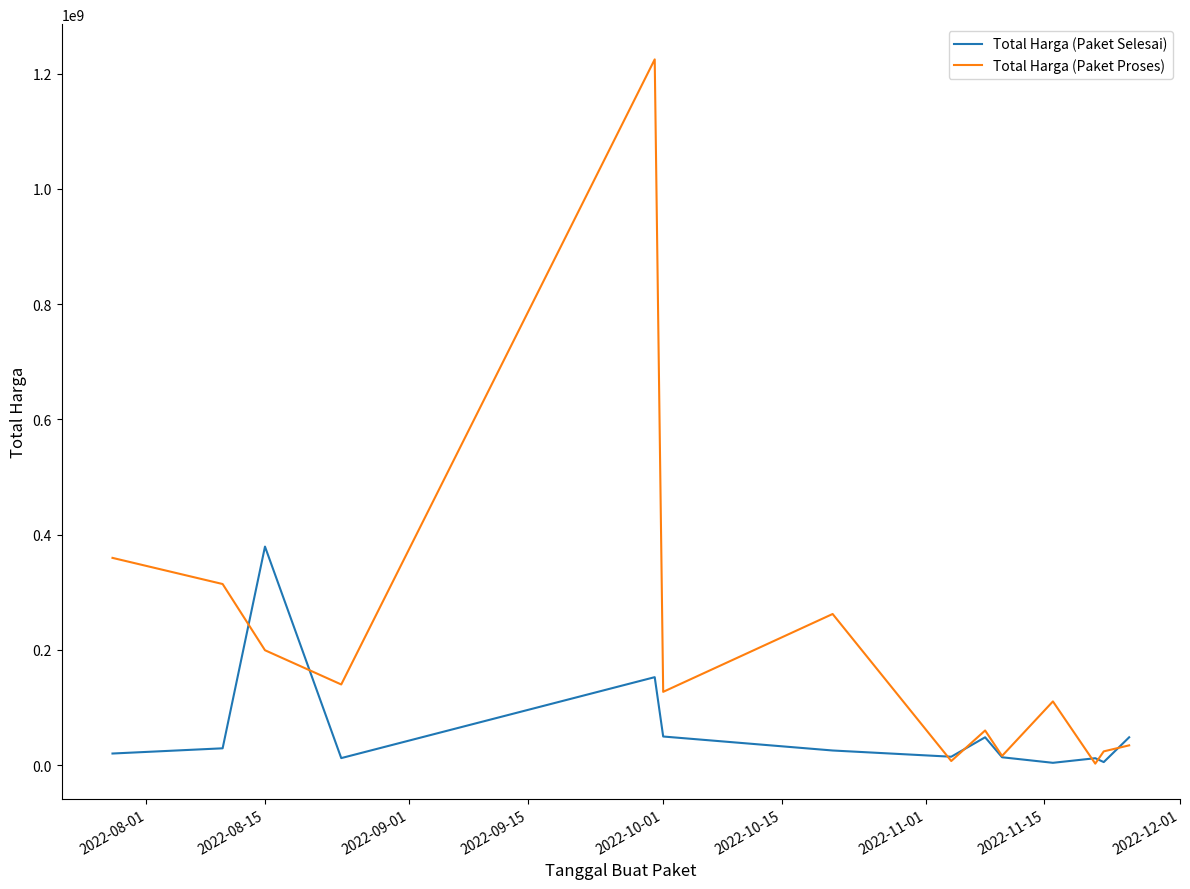

Is this an area chart (filled region under the line)?

No